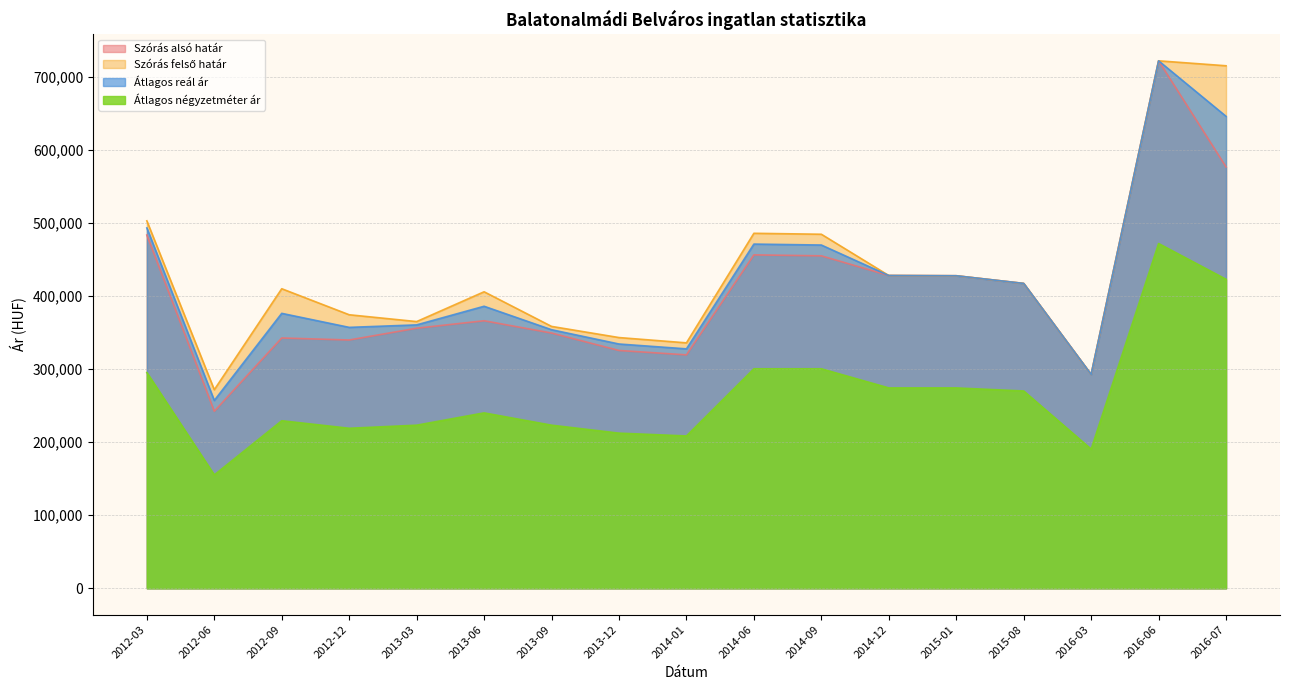

What is the maximum value shown in the chart?

721833